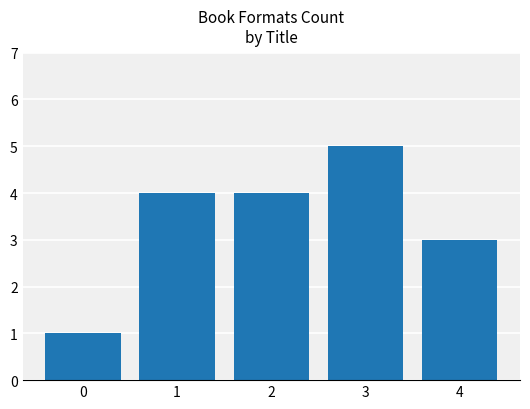

What is the average value?

3